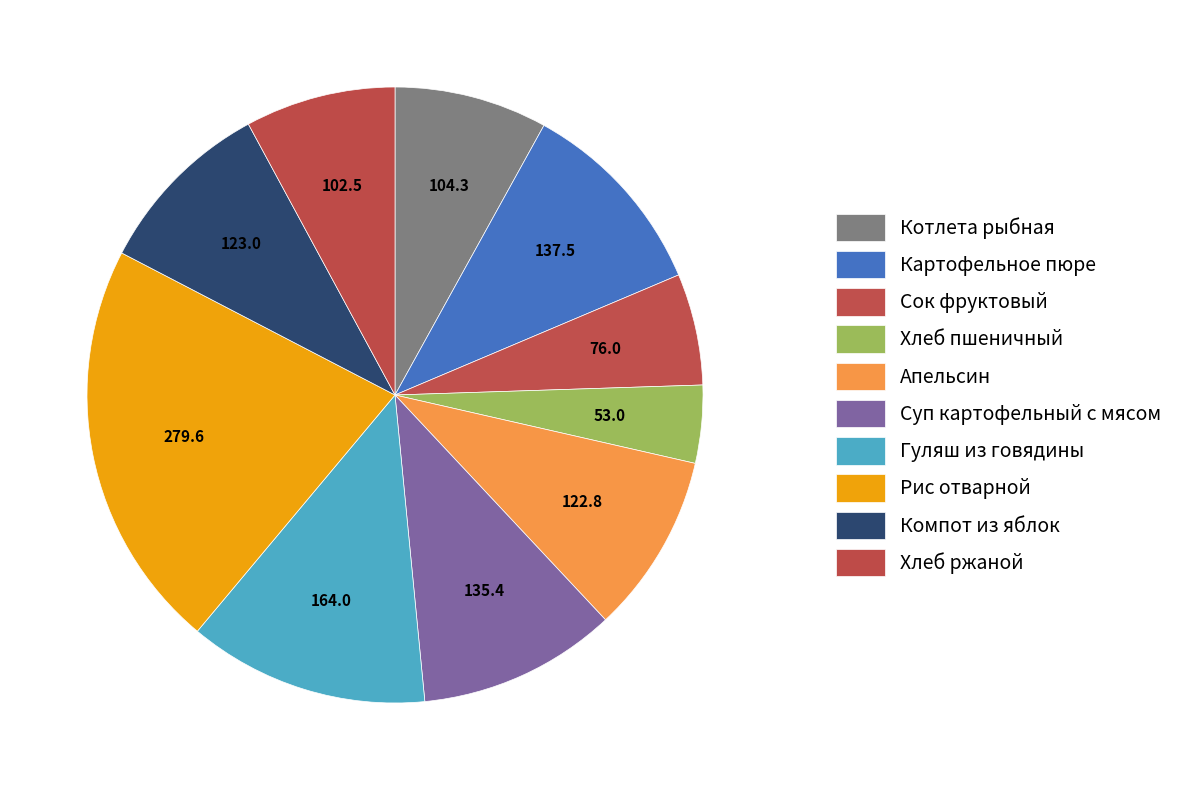

How many slices are in this pie chart?

10